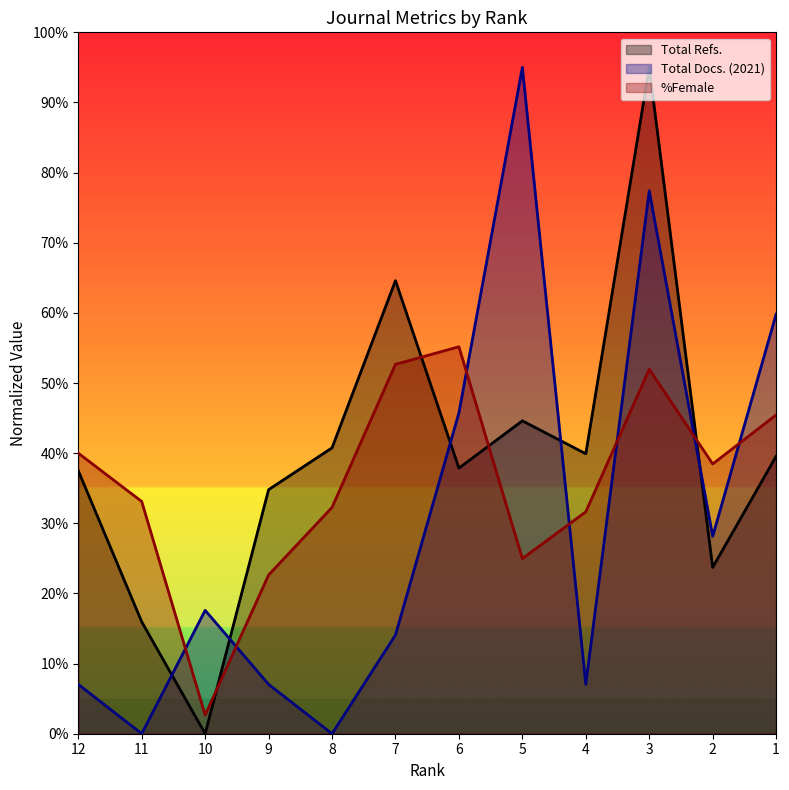

At which category does the chart reach its peak across all series?

3